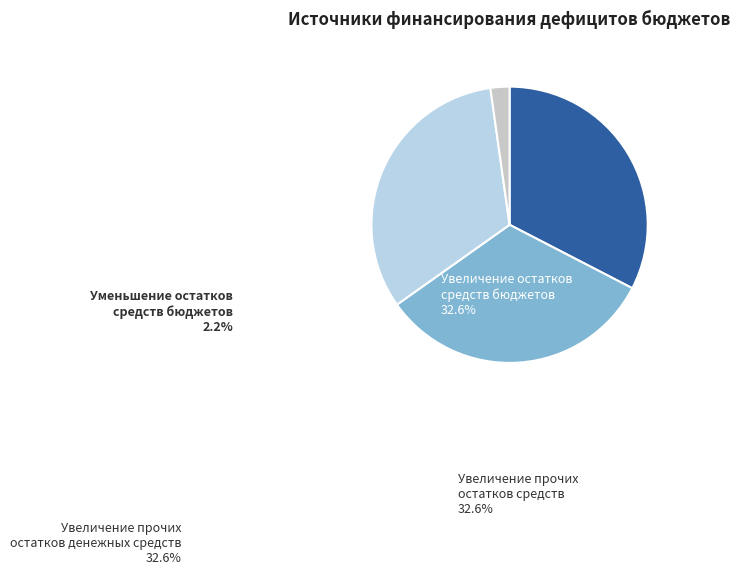

Do Увеличение остатков средств бюджетов and Увеличение прочих остатков средств бюджетов together represent more than half of the pie?

Yes